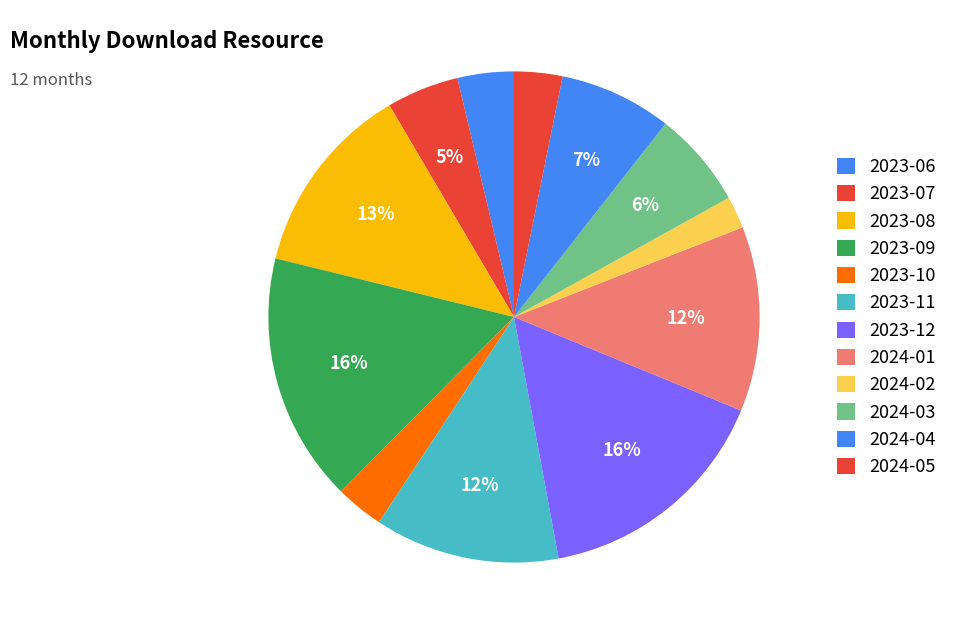

Is it true that 2023-07 is 5% of the pie?

True